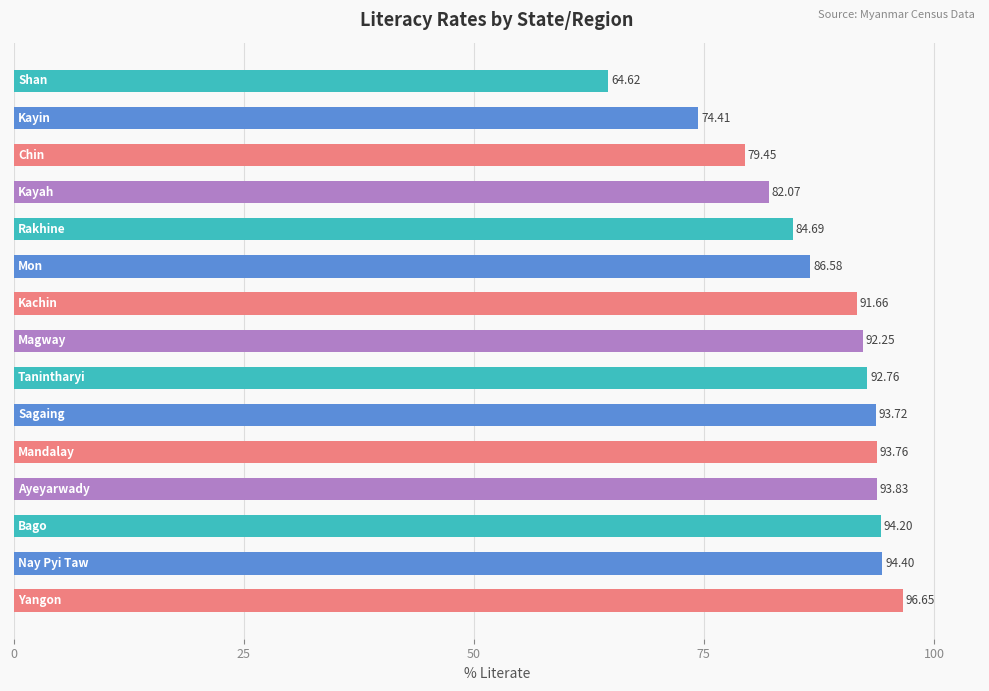

What is the sum of all values?

1315.0